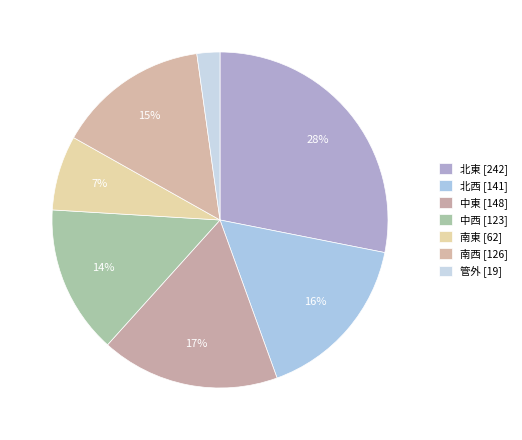

Is it true that 中西 is 14% of the pie?

True